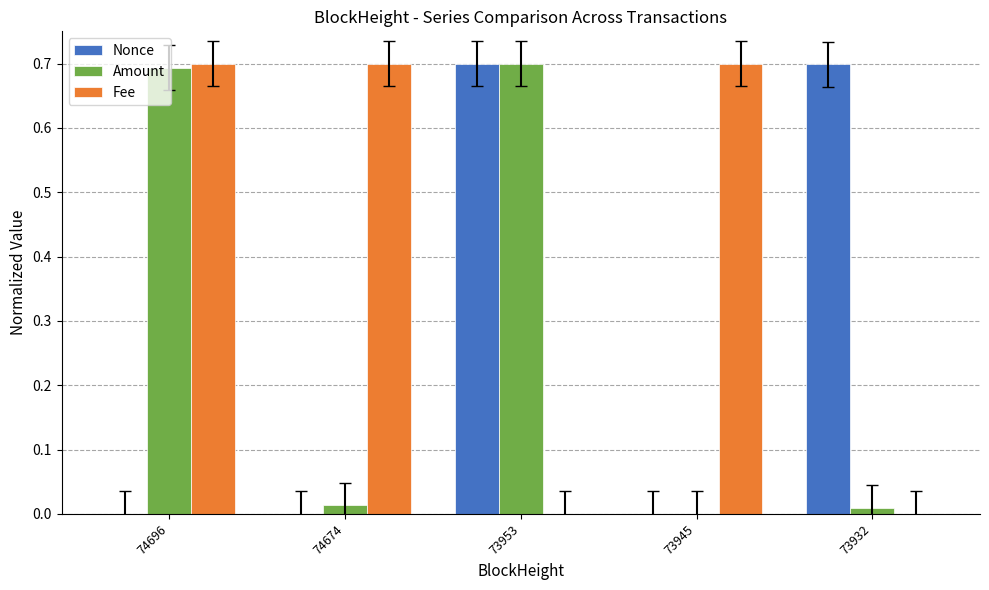

The Fee series shows 0.4 at 74674. True or false?

False